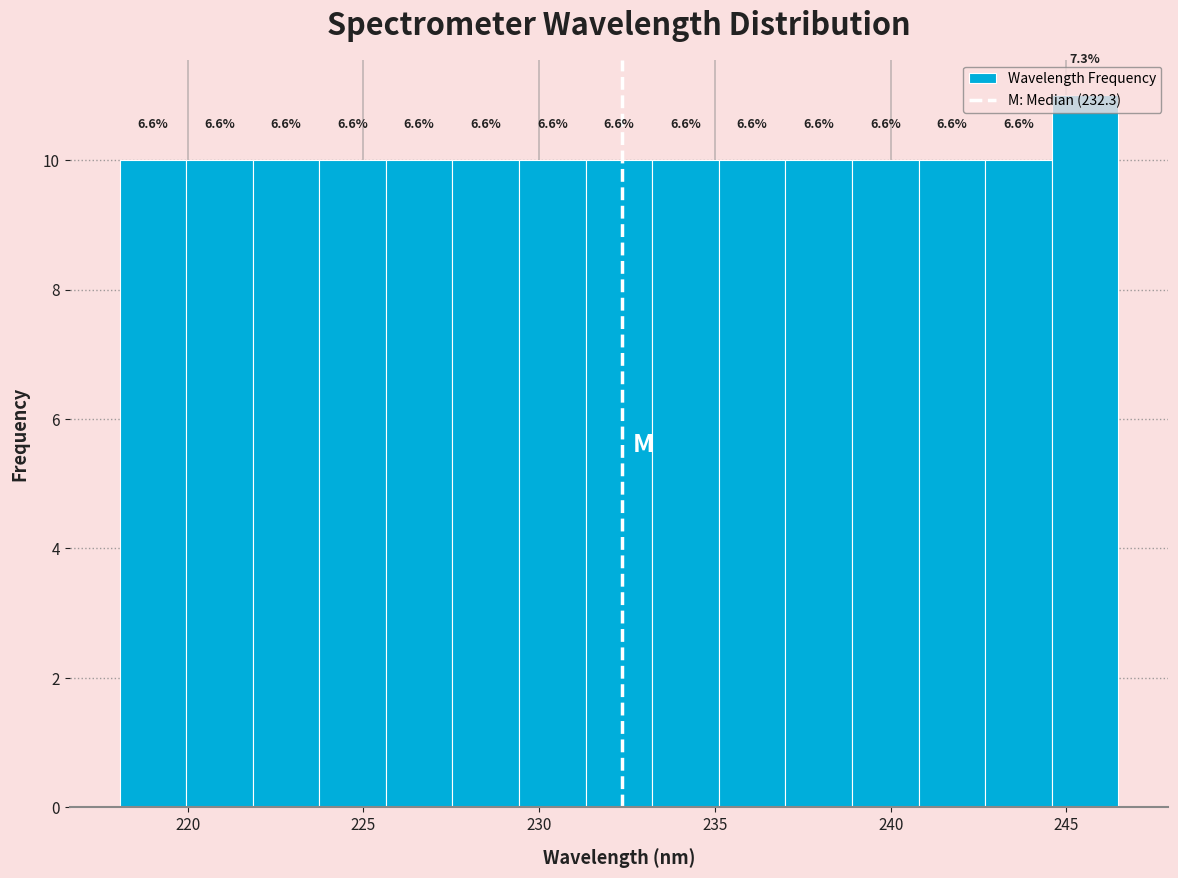

Around what value on the x-axis is the tallest bar? Give the approximate position of its centre, as read against the axis.

245.5